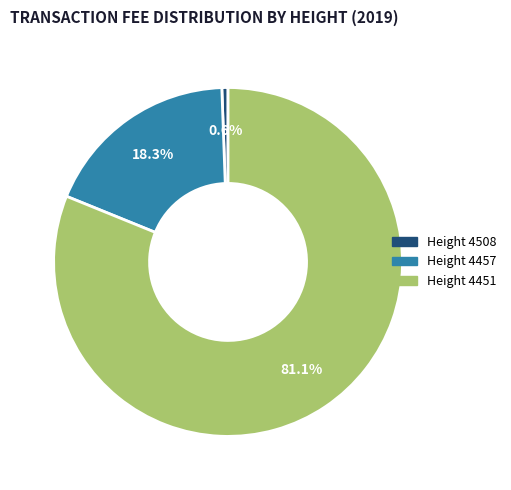

The Height 4508 slice represents 11% of the pie. True or false?

False